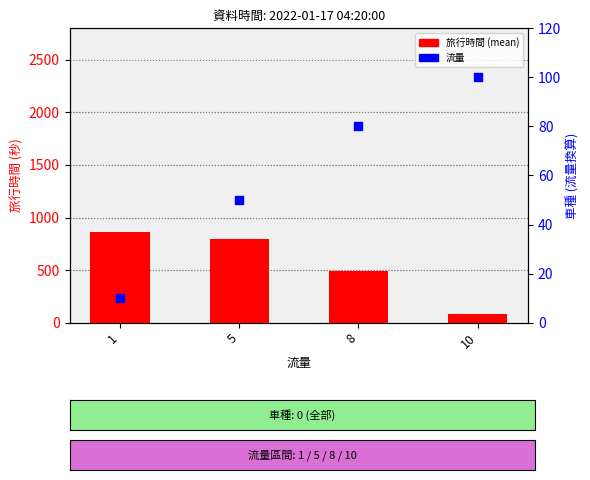

At how many categories does at least one series exceed 772?

2